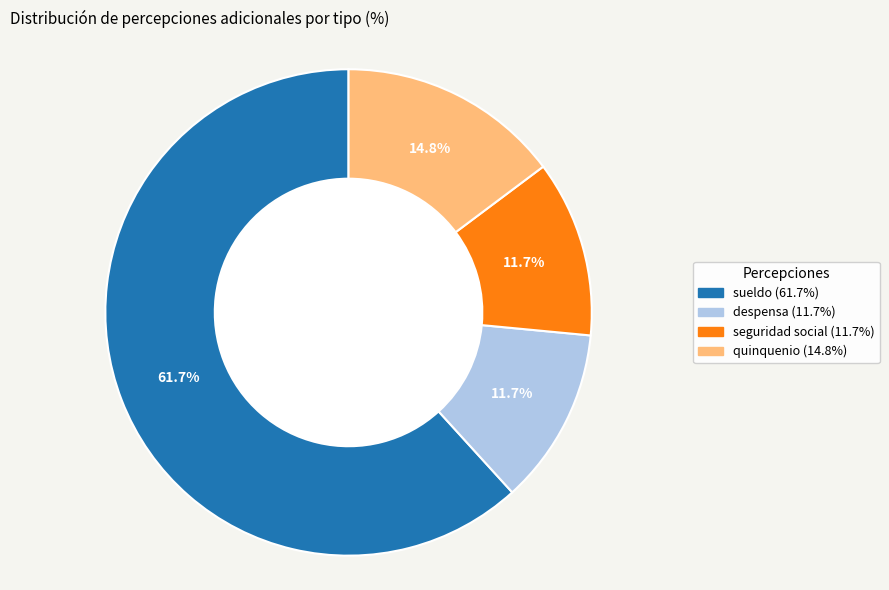

How many segments does this pie chart have?

4